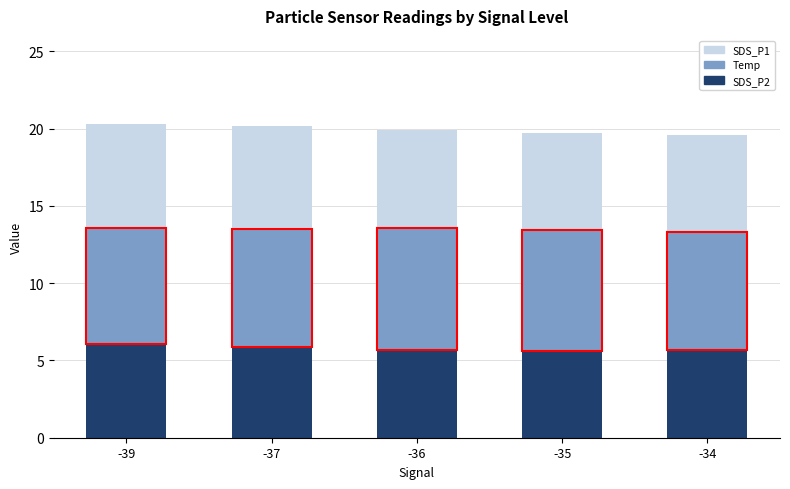

What is the total value across all series at -36?

19.9